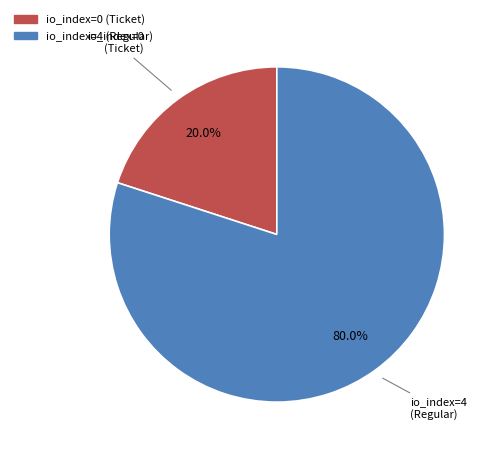

Do io_index=0 (Ticket) and io_index=4 (Regular) together represent more than half of the pie?

Yes